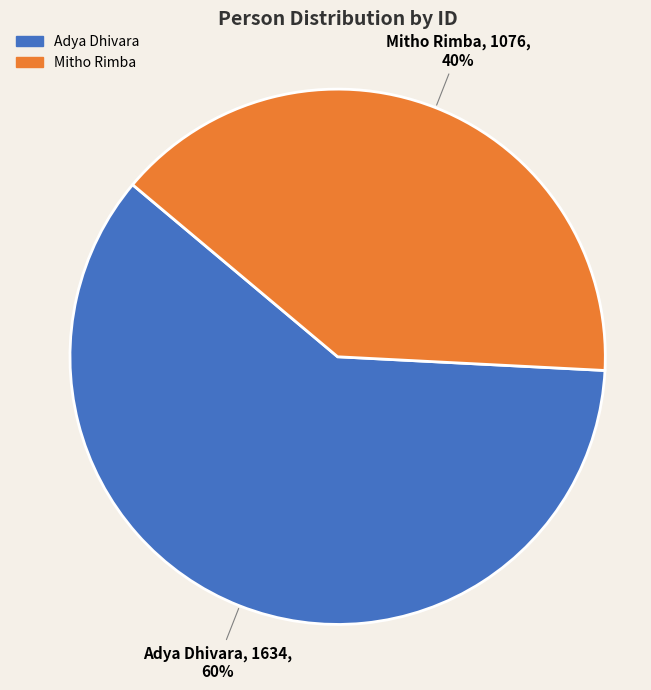

The Mitho Rimba slice represents 27% of the pie. True or false?

False